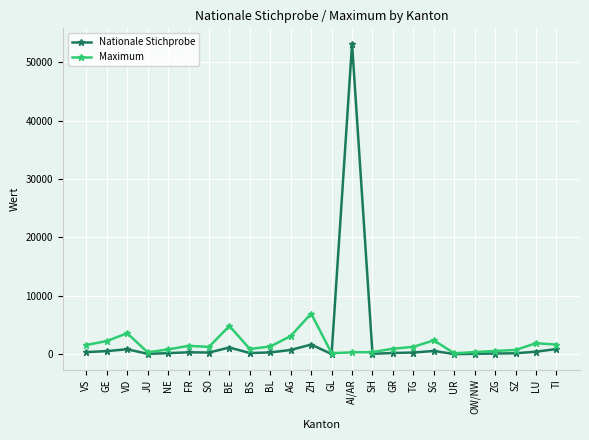

What is the difference between the second highest and second lowest values in the Nationale Stichprobe series?

1627.0